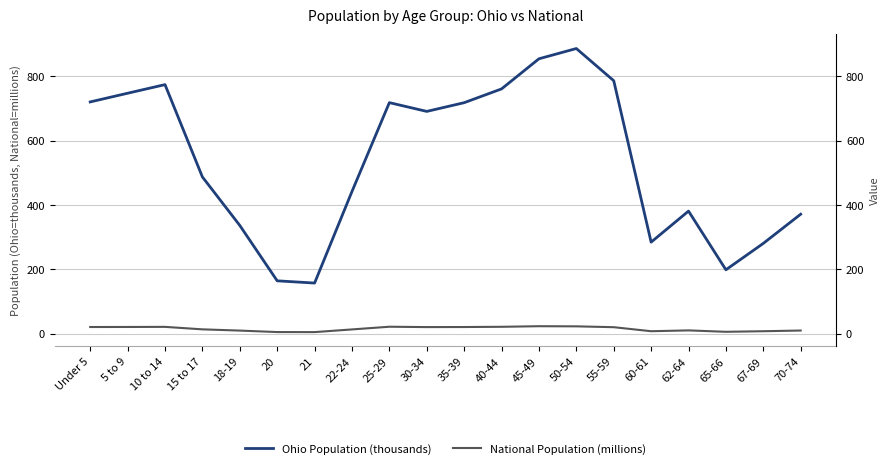

What are all the series names shown in the legend?

Ohio Population (thousands), National Population (millions)